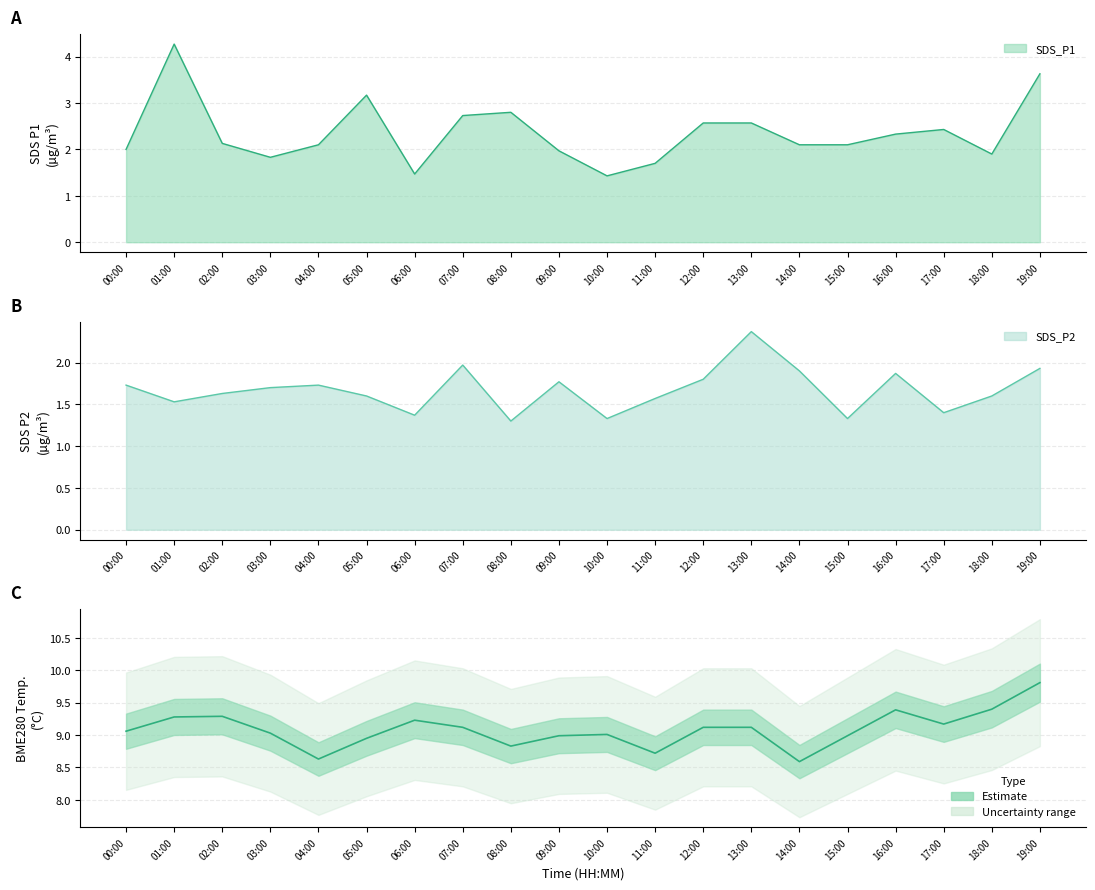

Count the number of data series in this chart.

3